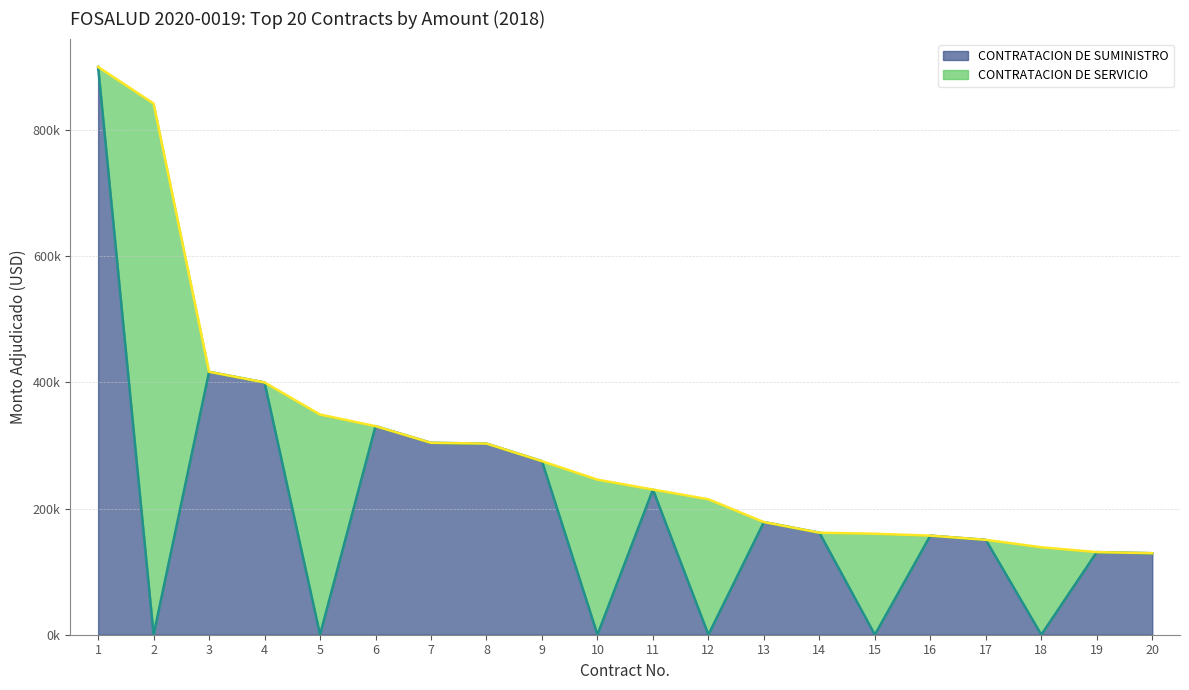

At 12, list the series in order from largest to smallest.

CONTRATACION DE SERVICIO (line), CONTRATACION DE SUMINISTRO (line)